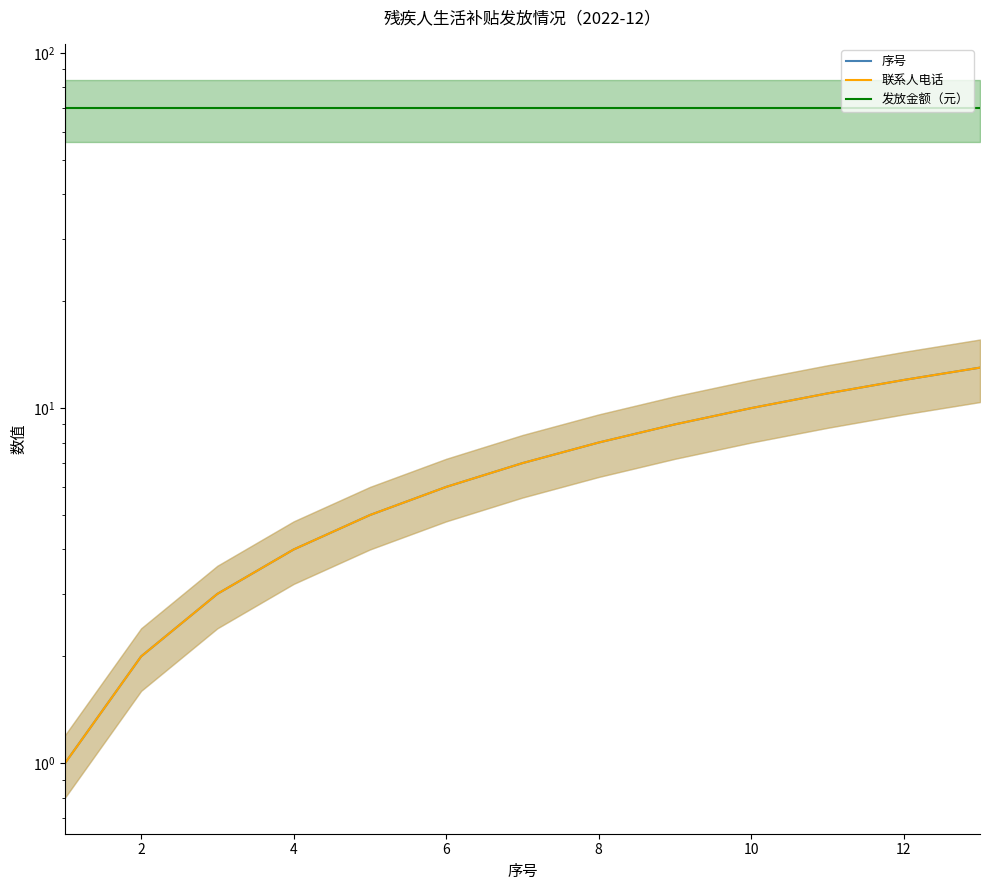

What is the sum of the 发放金额（元） values at 6 and 12?

140